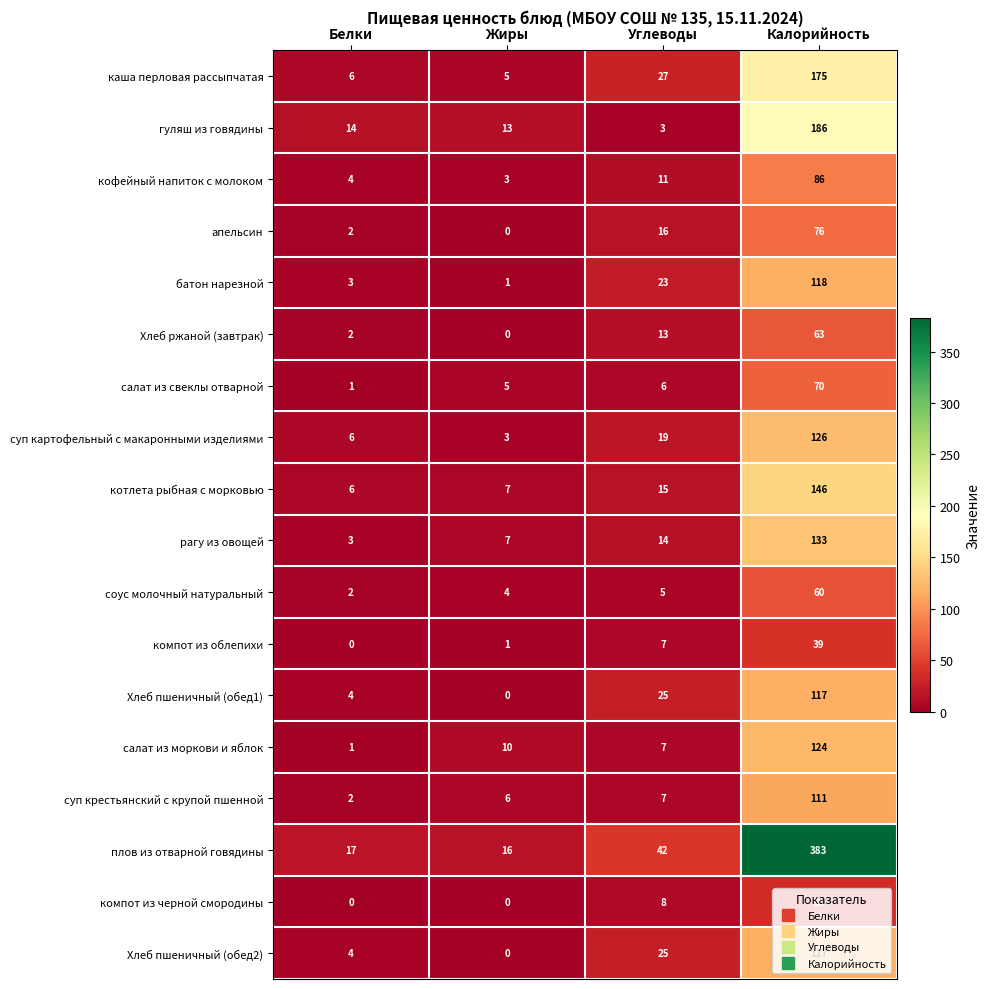

How many categories are shown in the chart?

4